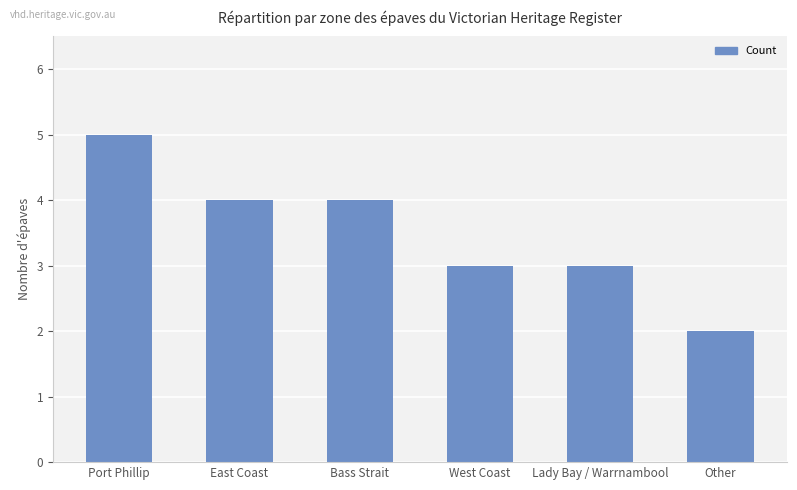

What is the label of the 1st bar from the right?

Other